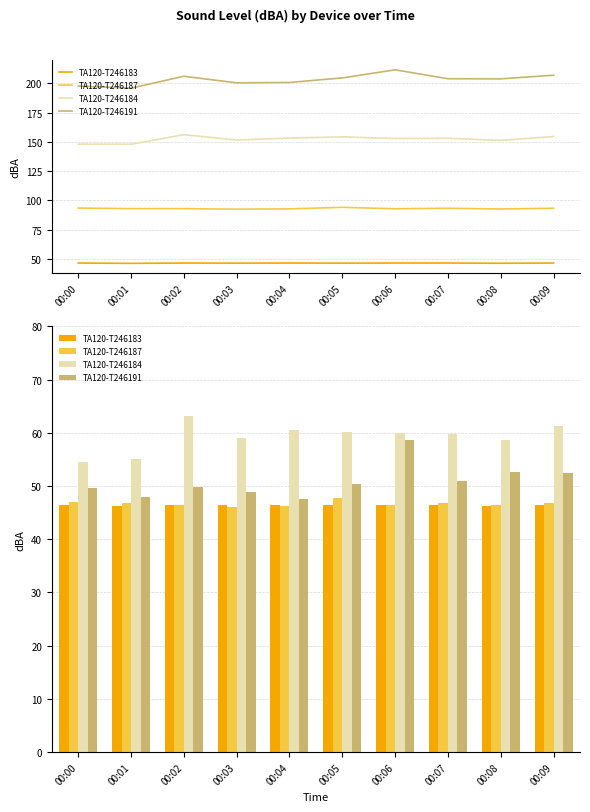

What is the sum of all TA120-T246187 values?

466.8